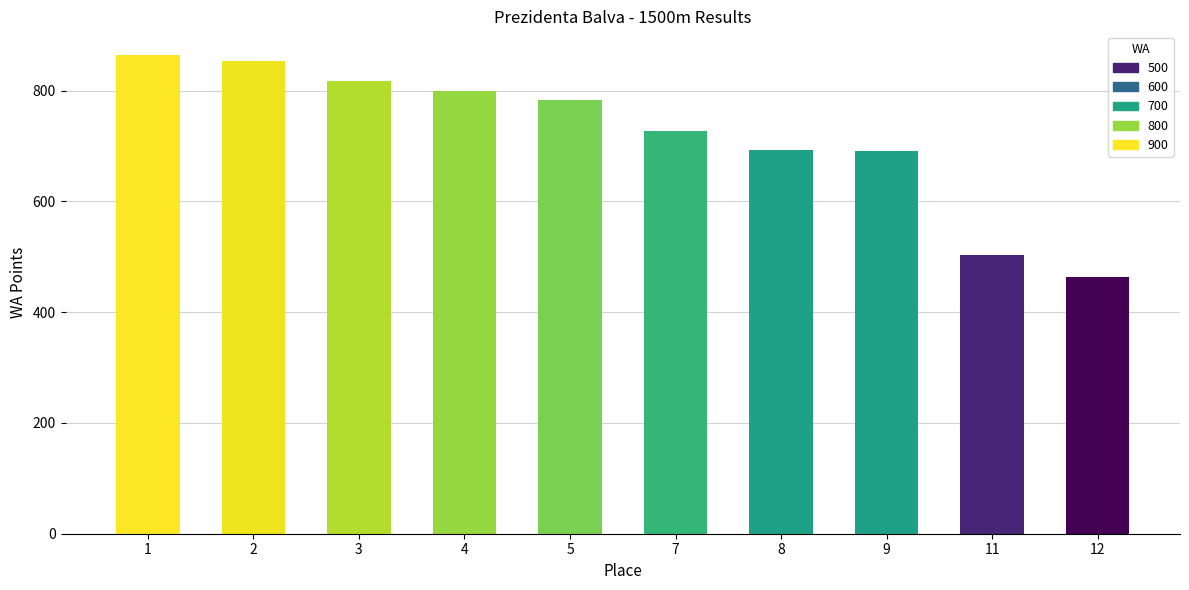

What is the sum of all values?

7199